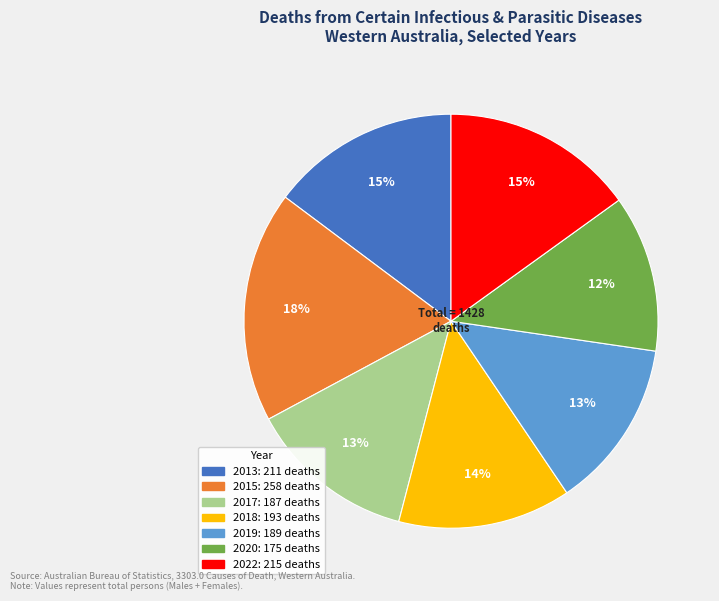

To the nearest percent, what is the difference between the largest and smallest slice percentages?

6%